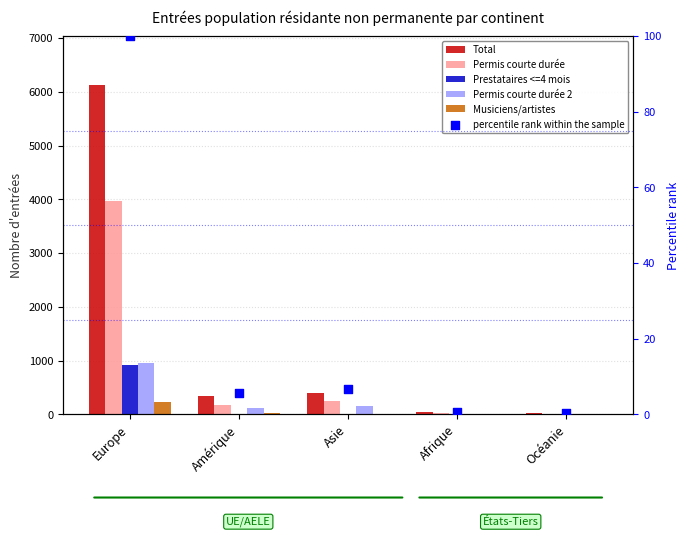

Which series has the widest spread of Y values?

Total